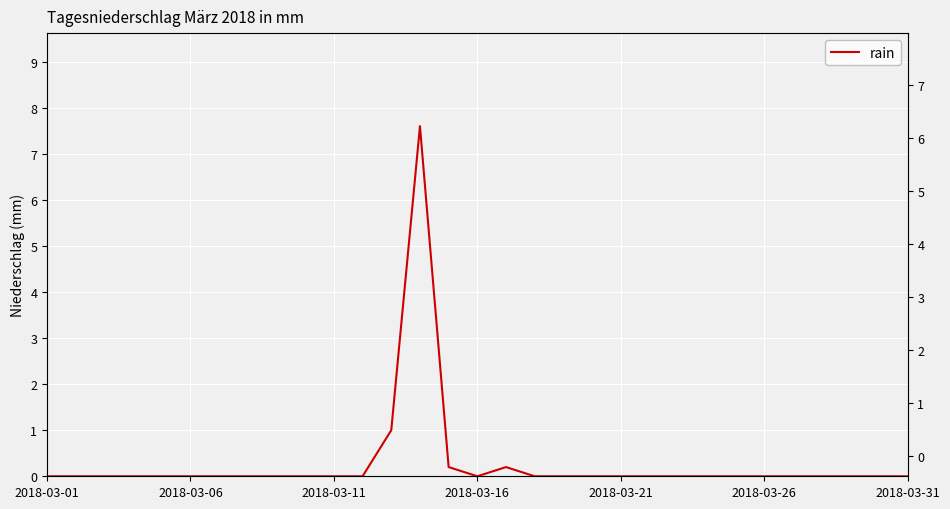

How many interior local peaks (higher than both neighbors) does the data have?

2